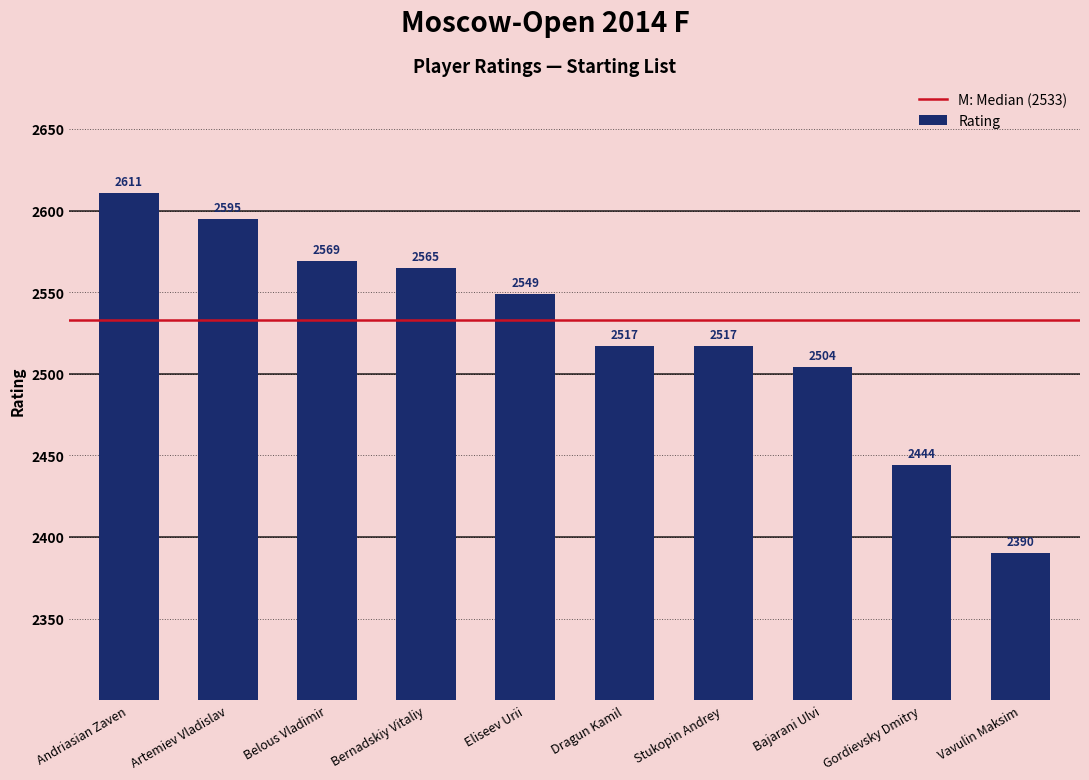

Where is the data nearest to the value 2500?

Bajarani Ulvi